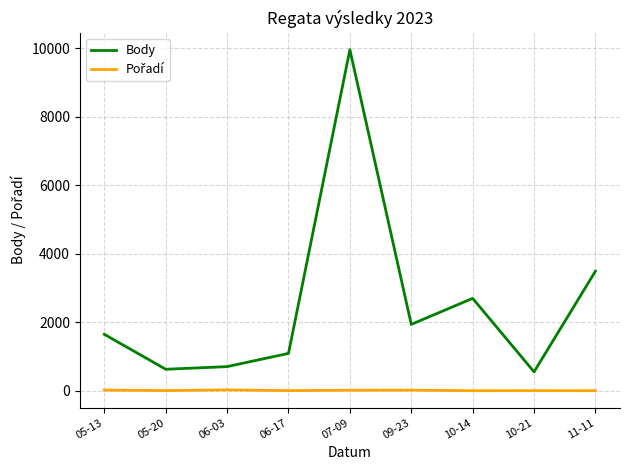

What is the highest value of the Body series?

9959